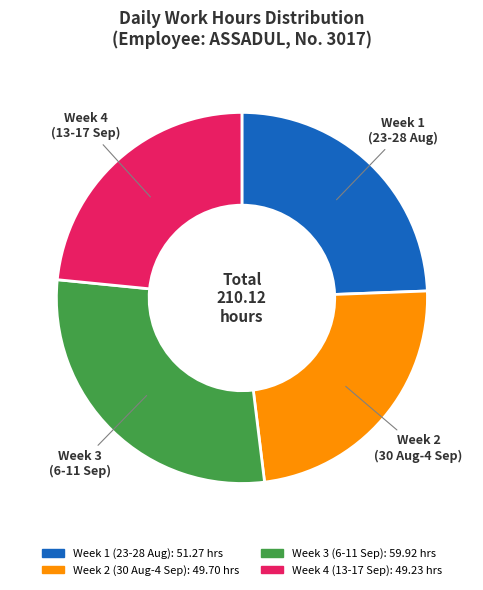

Combined, do Week 3 (6-11 Sep) and Week 1 (23-28 Aug) account for over 50%?

Yes